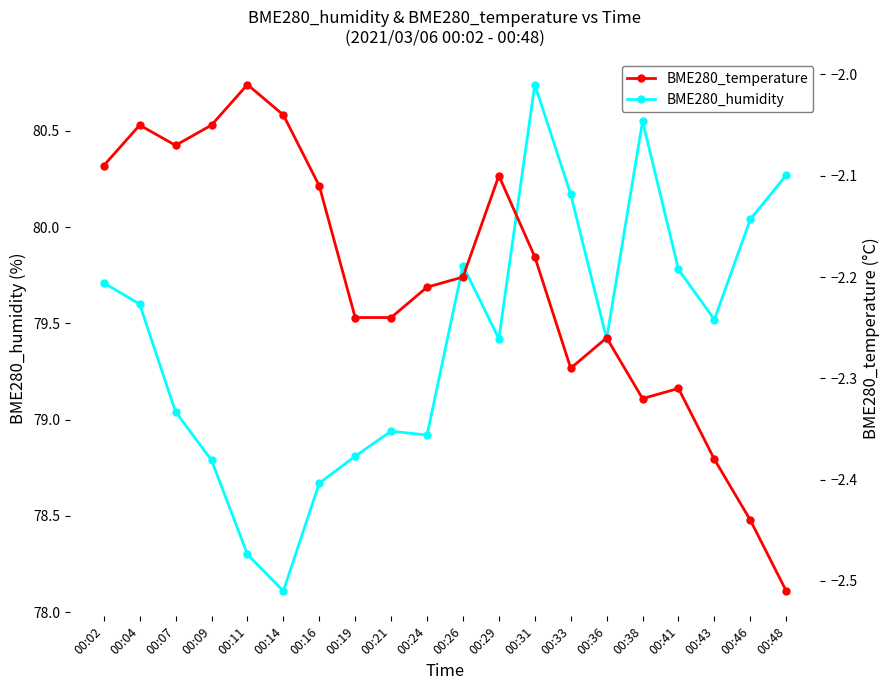

At which category does BME280_humidity reach its first local valley?

00:14